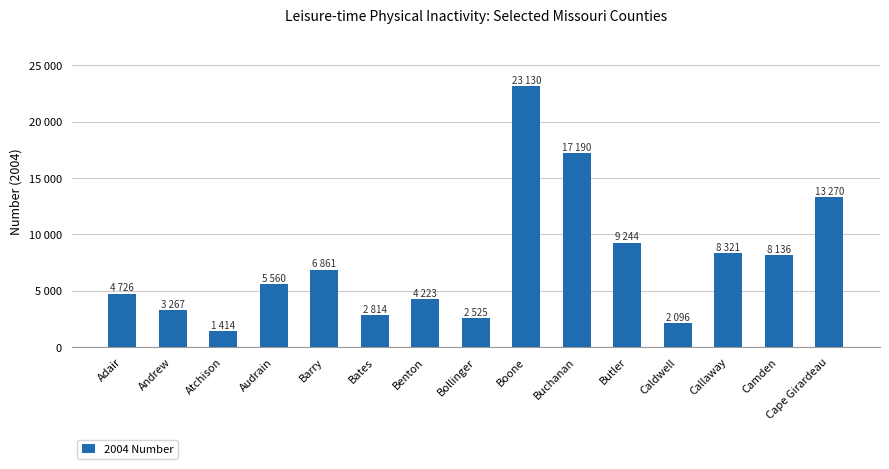

Rank the categories by value from lowest to highest.

Atchison, Caldwell, Bollinger, Bates, Andrew, Benton, Adair, Audrain, Barry, Camden, Callaway, Butler, Cape Girardeau, Buchanan, Boone